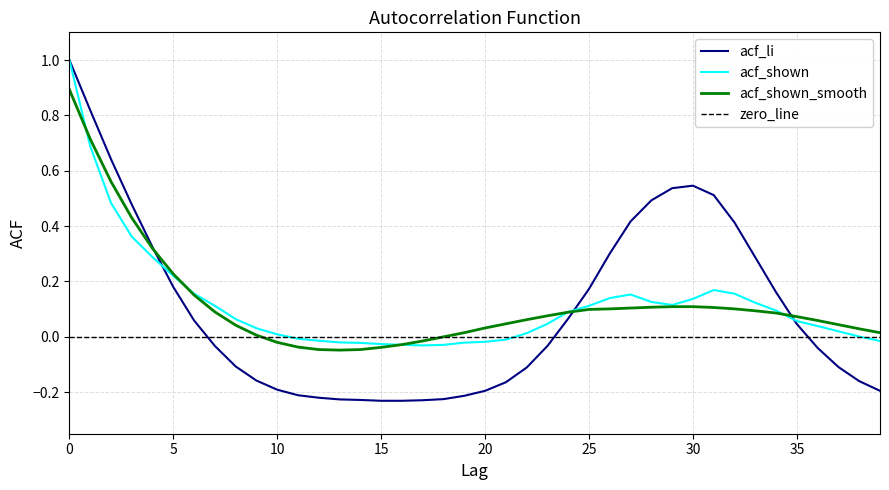

The value of acf_li at 7 is -0.0. True or false?

False